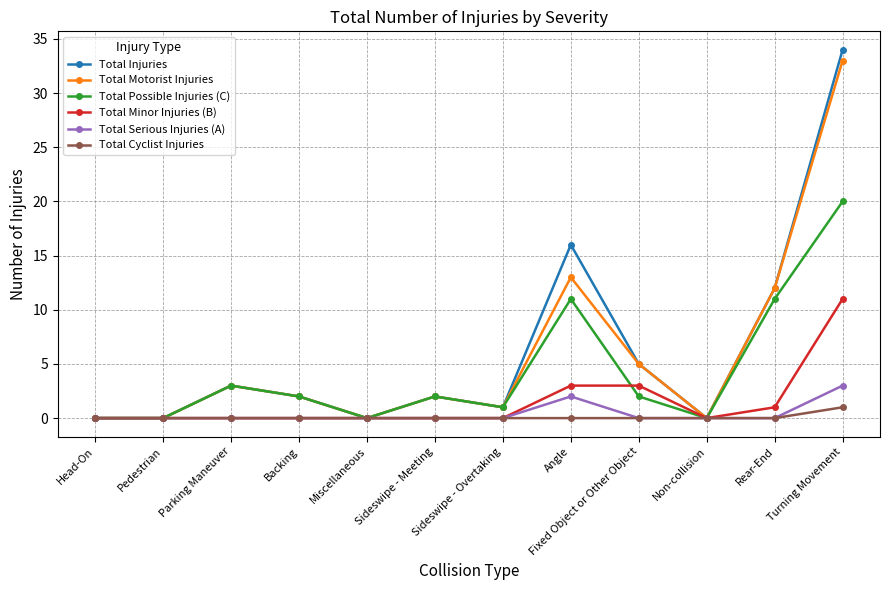

In Total Injuries, how many points are higher than both neighbors (excluding endpoints)?

3